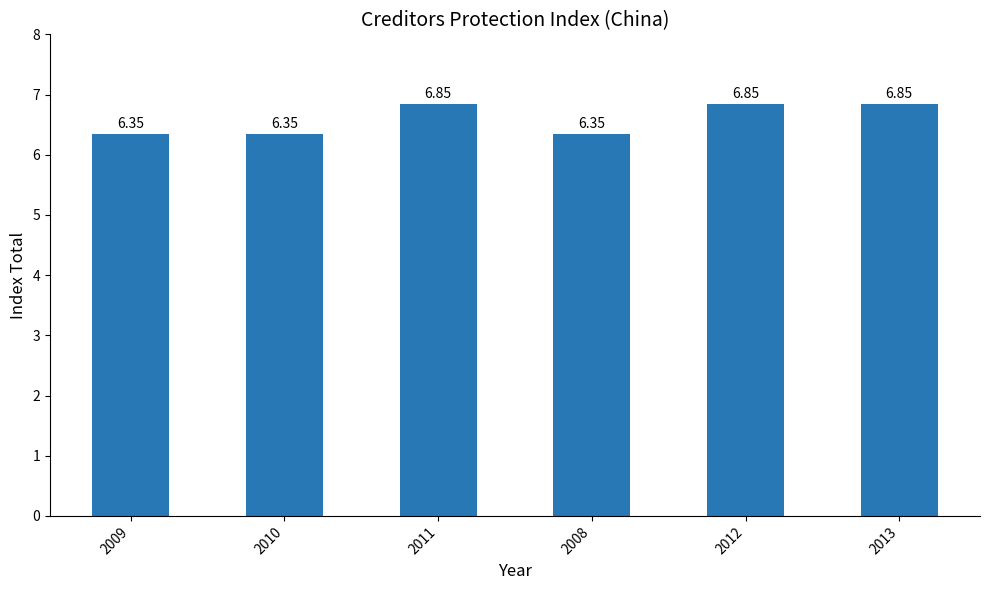

What is the sum of all values?

39.6